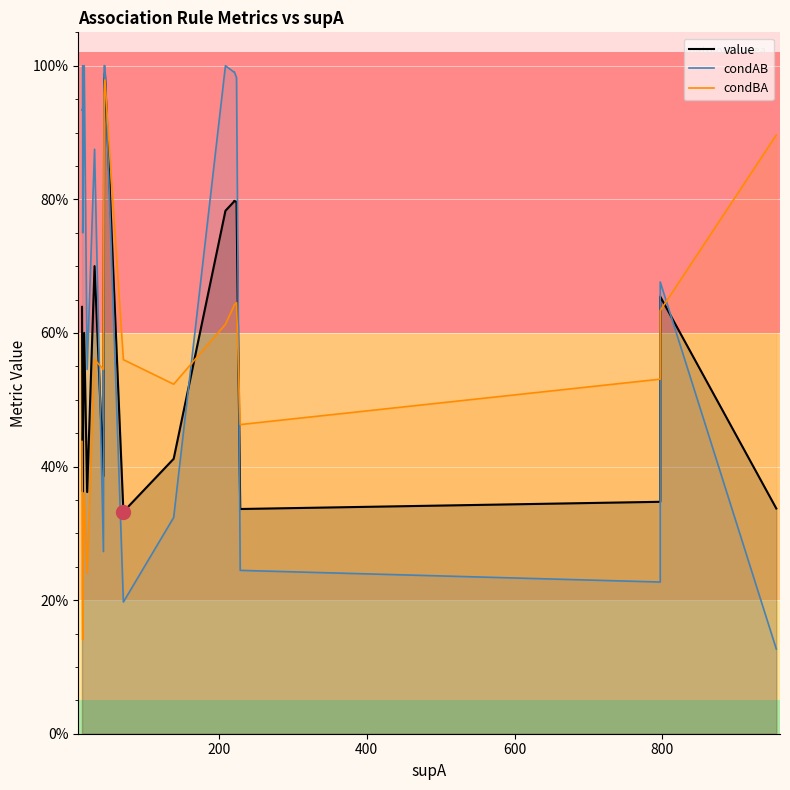

What is the minimum value for value?

0.3